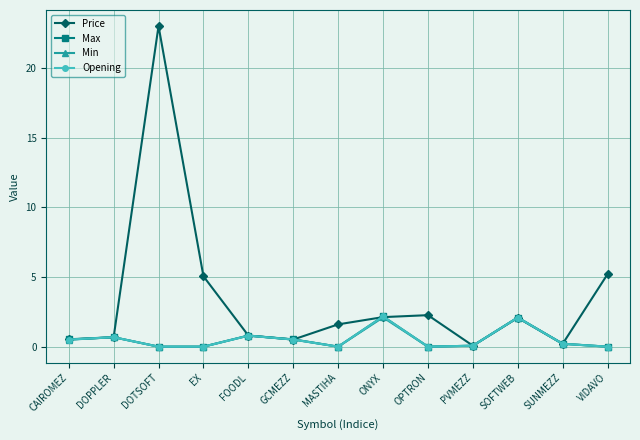

What is the value of the Min point at the 2nd from the left?

0.7